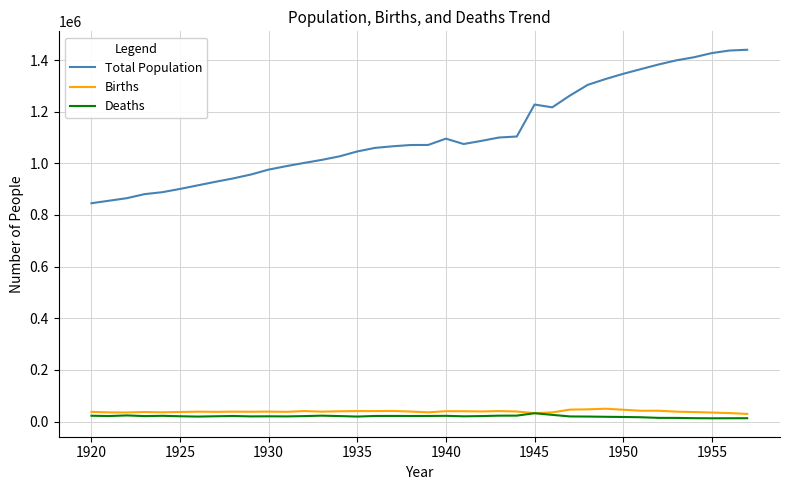

Which series has the largest range (max minus min)?

Total Population